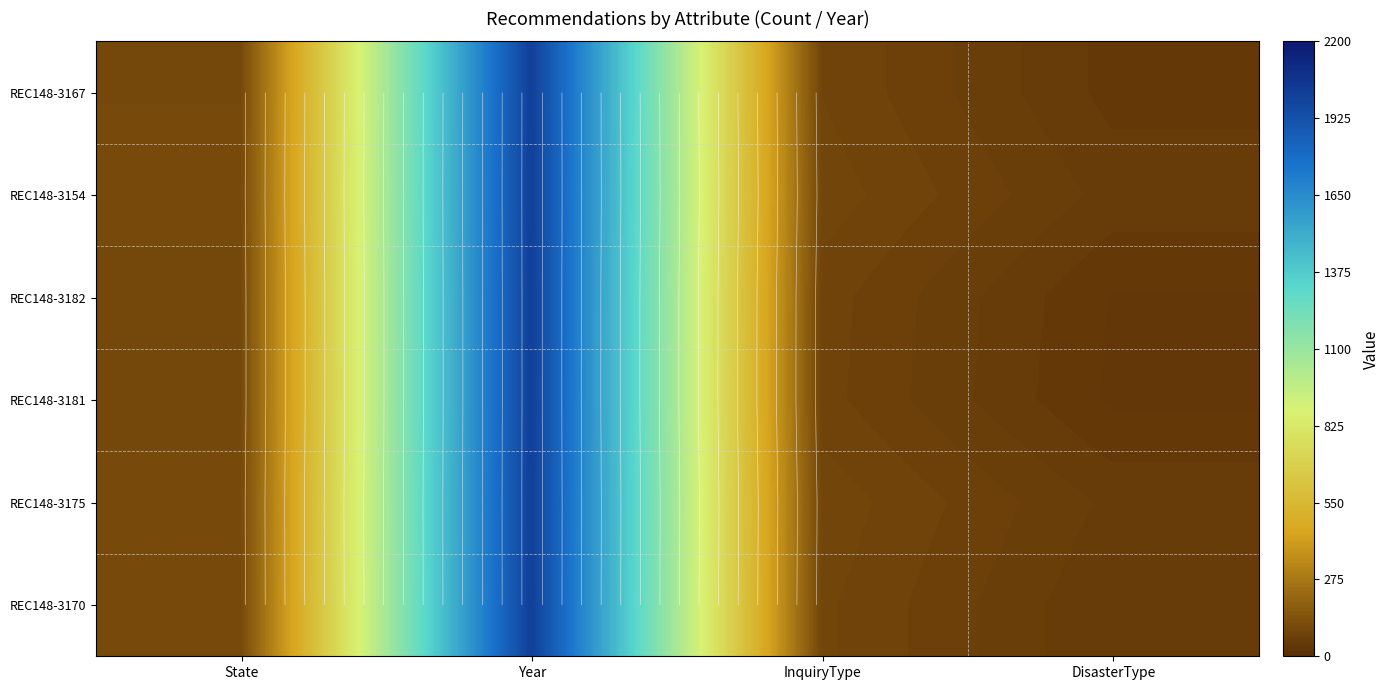

The REC148-3167 series shows 130.0 at InquiryType. True or false?

False